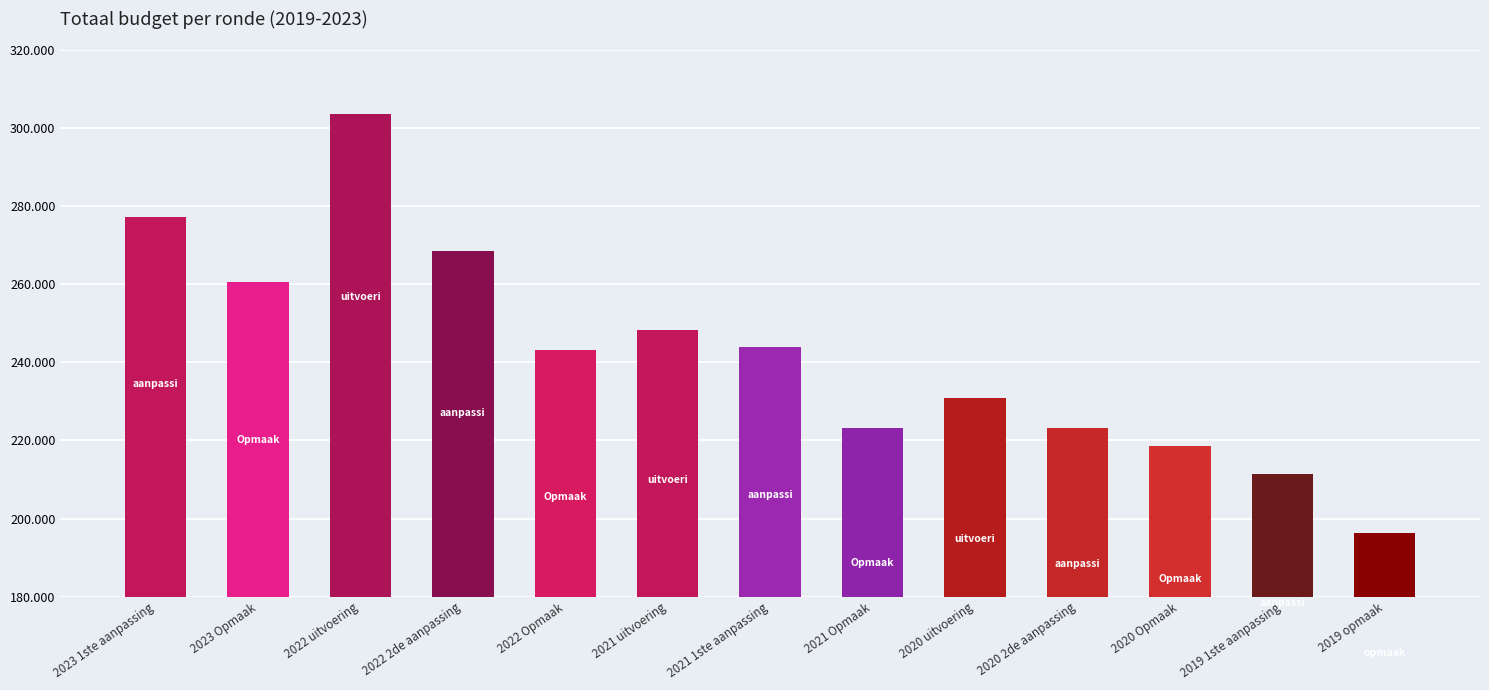

Does the chart contain any negative values?

No